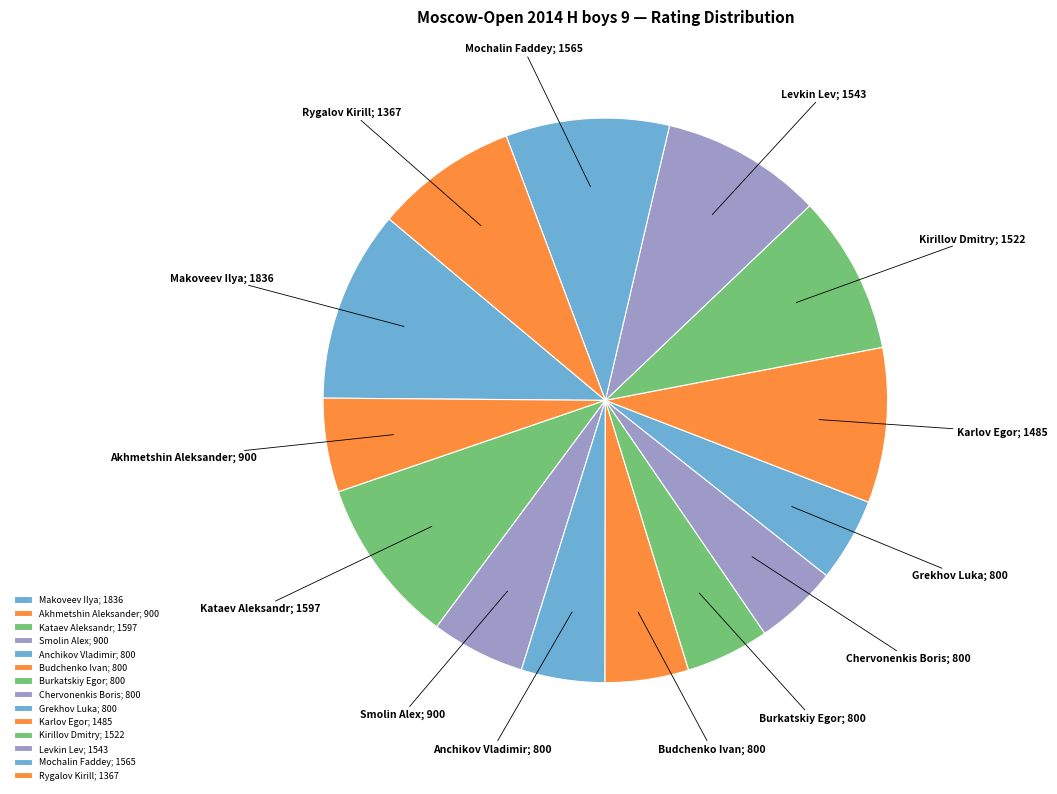

How many segments does this pie chart have?

14